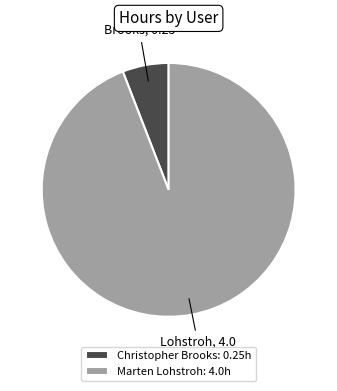

Is the sum of Christopher Brooks and Marten Lohstroh greater than half?

Yes